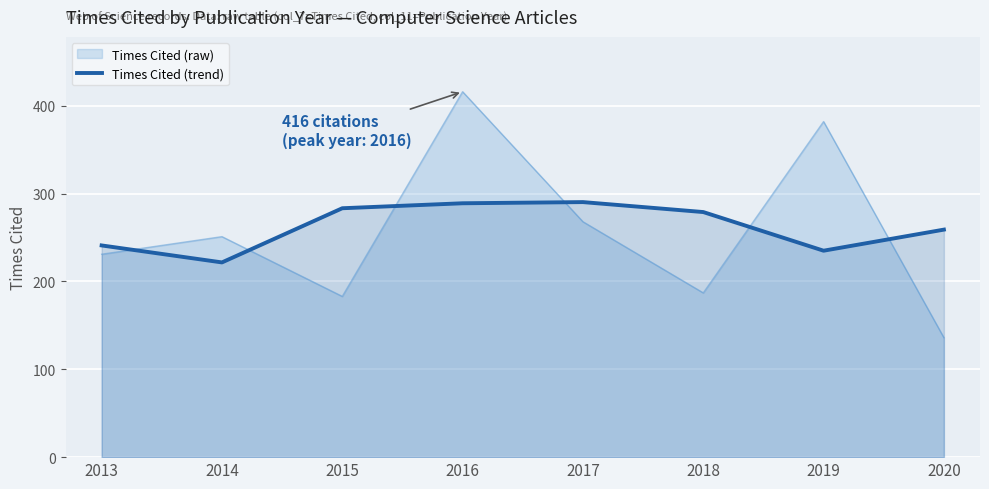

Count the number of categories in the chart.

8